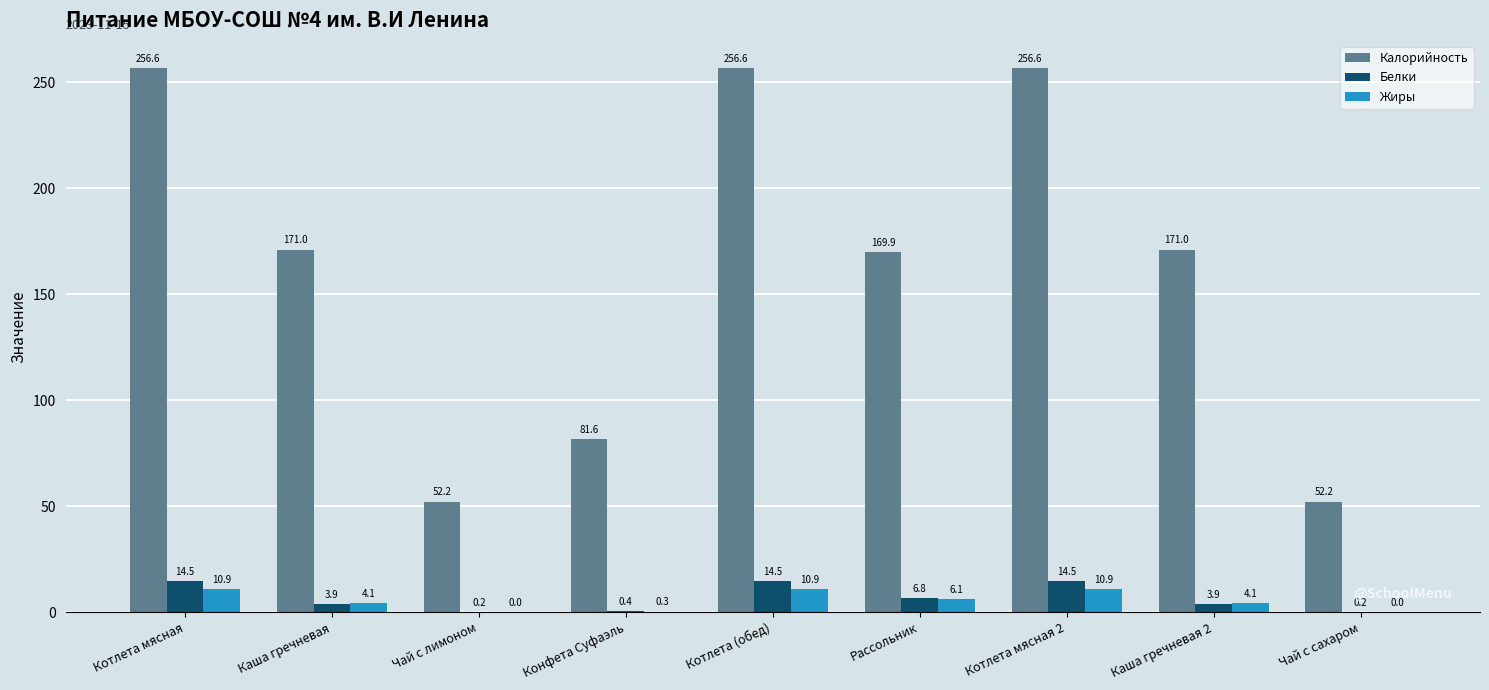

What is the sum of all Калорийность values?

1467.7